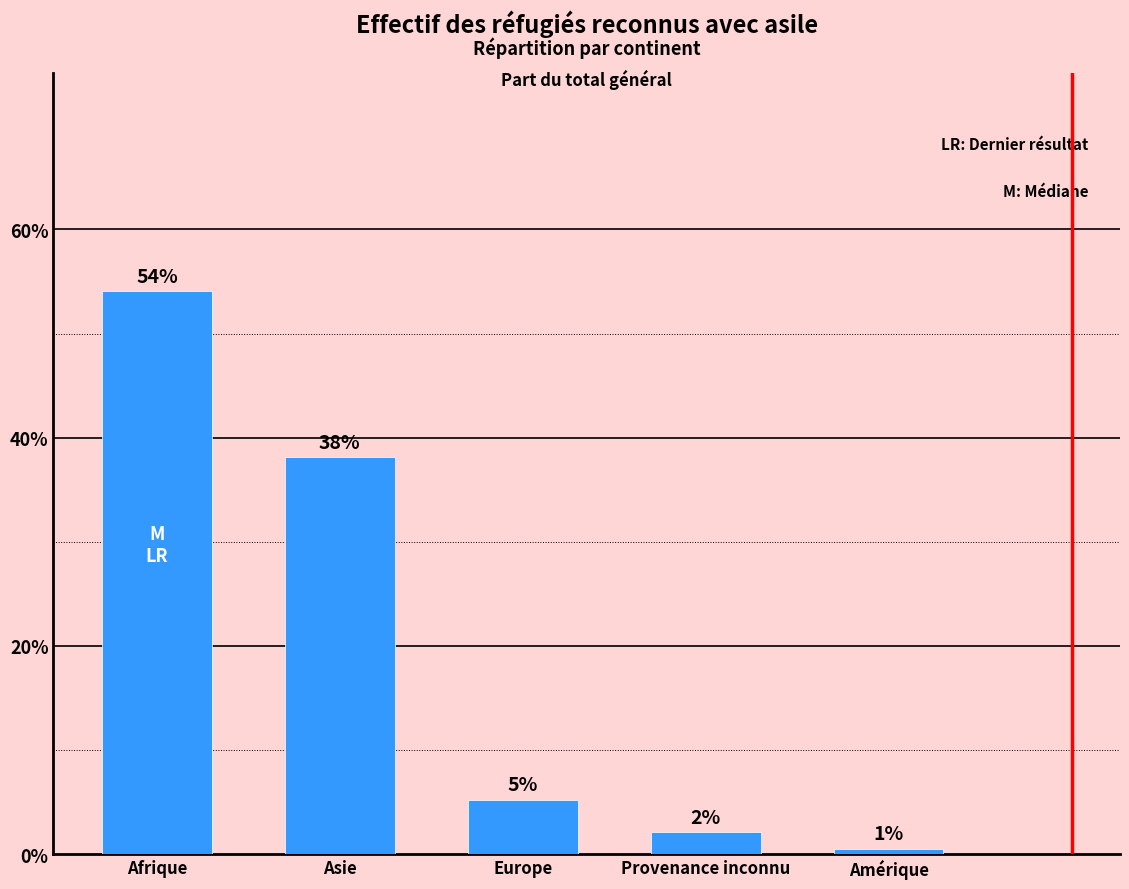

List the labels in order of value, smallest first.

Amérique, Provenance inconnu, Europe, Asie, Afrique